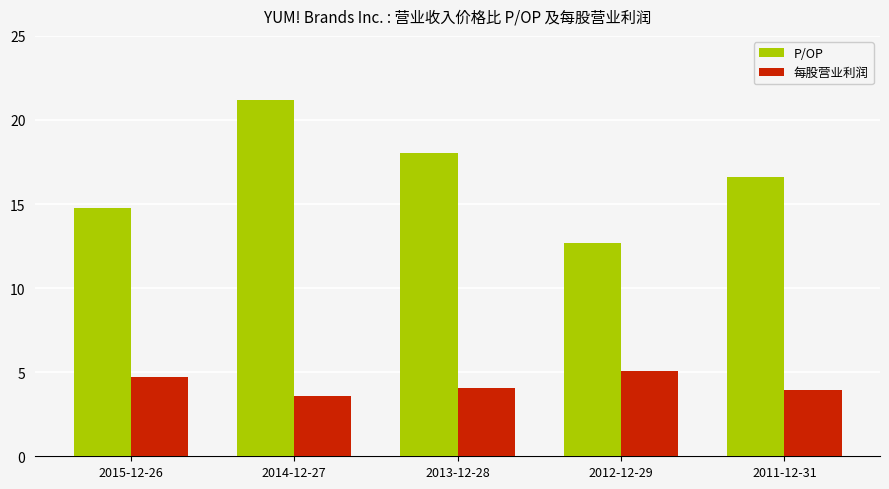

Which series changed the most between 2014-12-27 and 2013-12-28?

P/OP